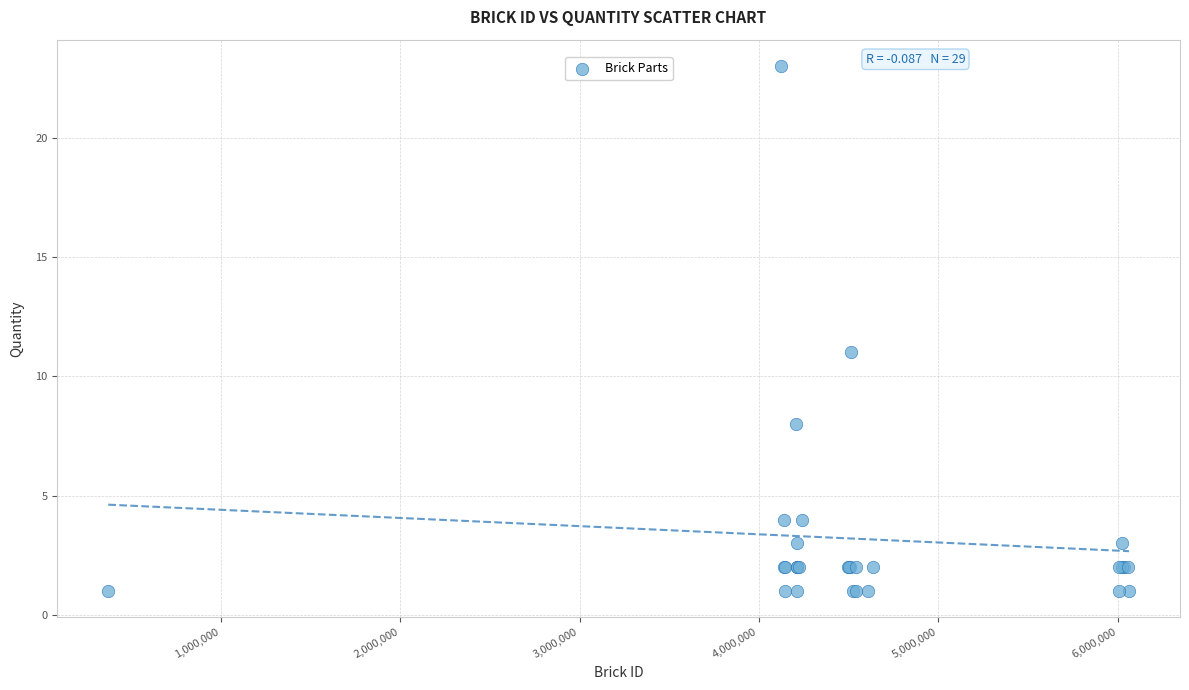

What Y value in the scatter plot is closest to 12?

11